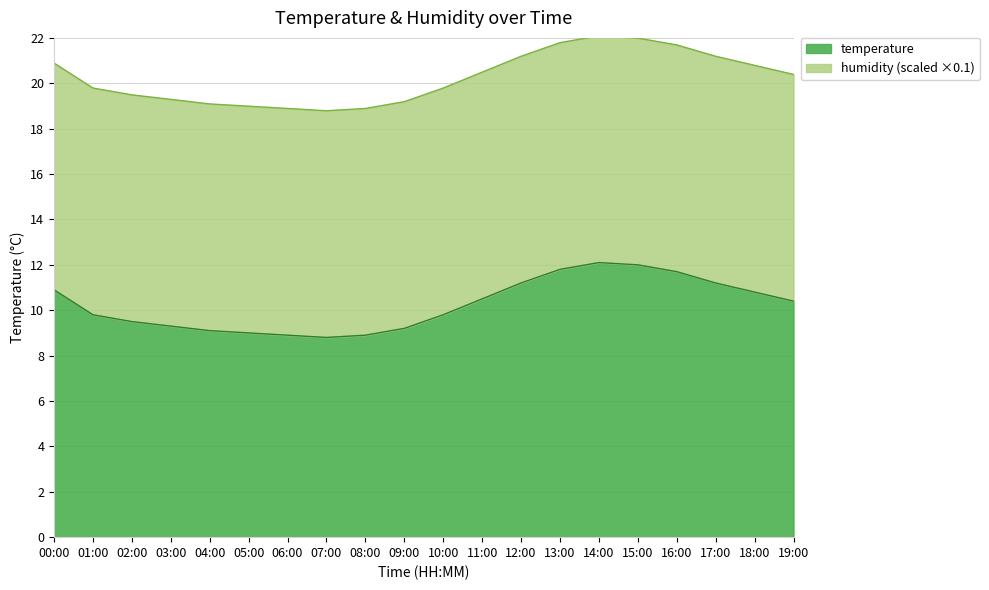

Rank the categories by value from highest to lowest.

14:00, 15:00, 13:00, 16:00, 12:00, 17:00, 00:00, 18:00, 11:00, 19:00, 01:00, 10:00, 02:00, 03:00, 09:00, 04:00, 05:00, 06:00, 08:00, 07:00